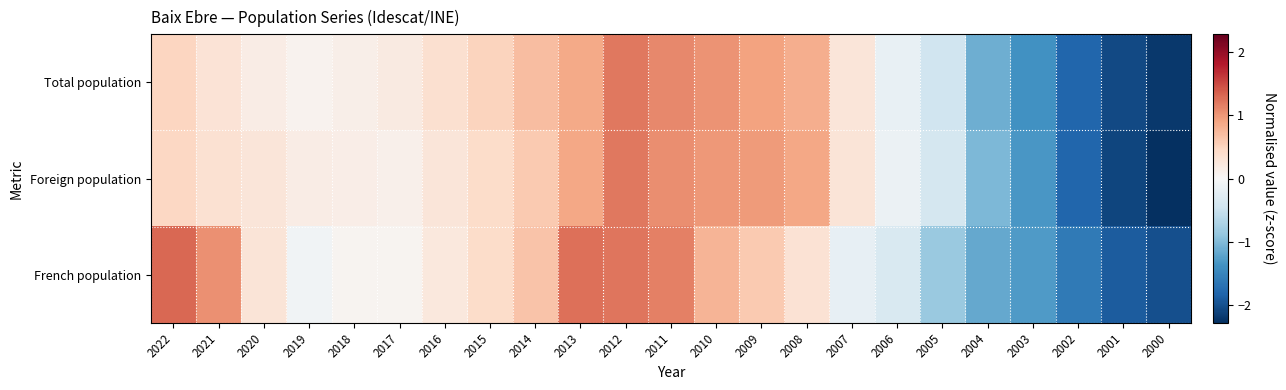

Between 2022 and 2008, which is larger?

2008